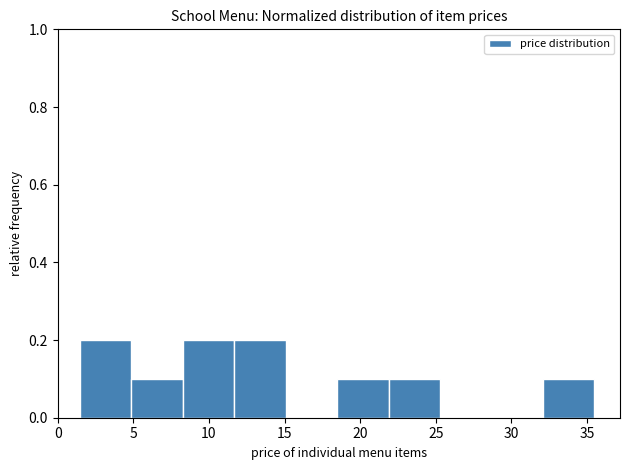

How tall is the bar that spans 32.0 to 35.5 on the x-axis? Neither the bar edges nor the heights are printed on the chart, so give them approximately, as read against the axes.

0.1